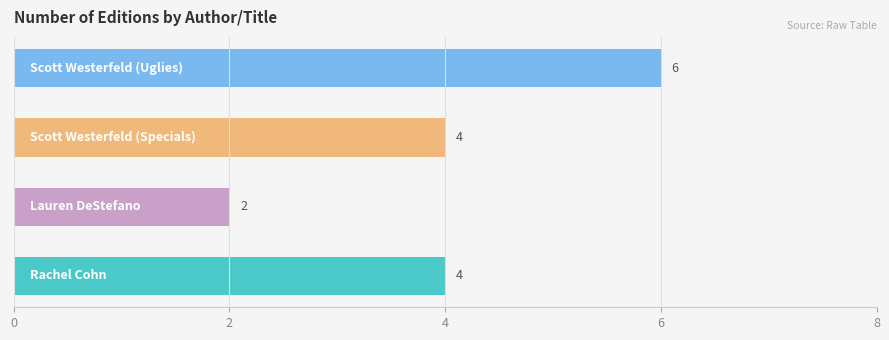

Reading bottom to top, extract all data points from this chart.

4	2	4	6